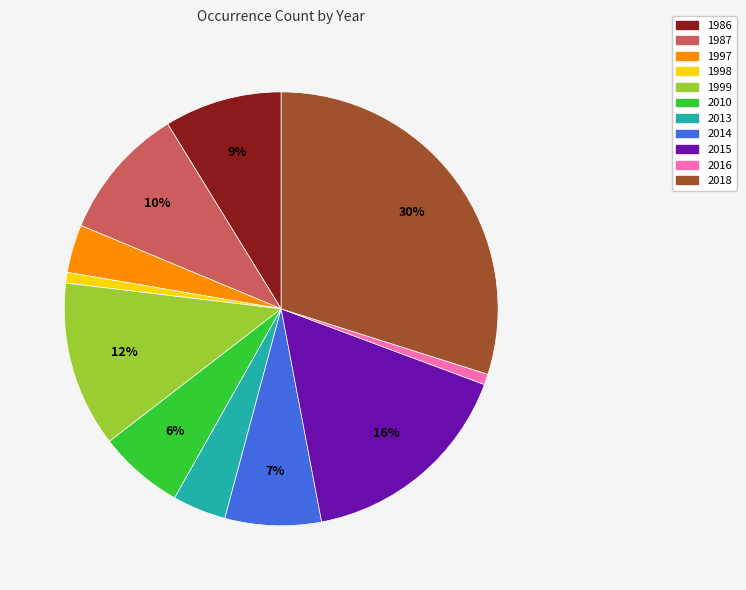

Count the number of slices in the pie.

11